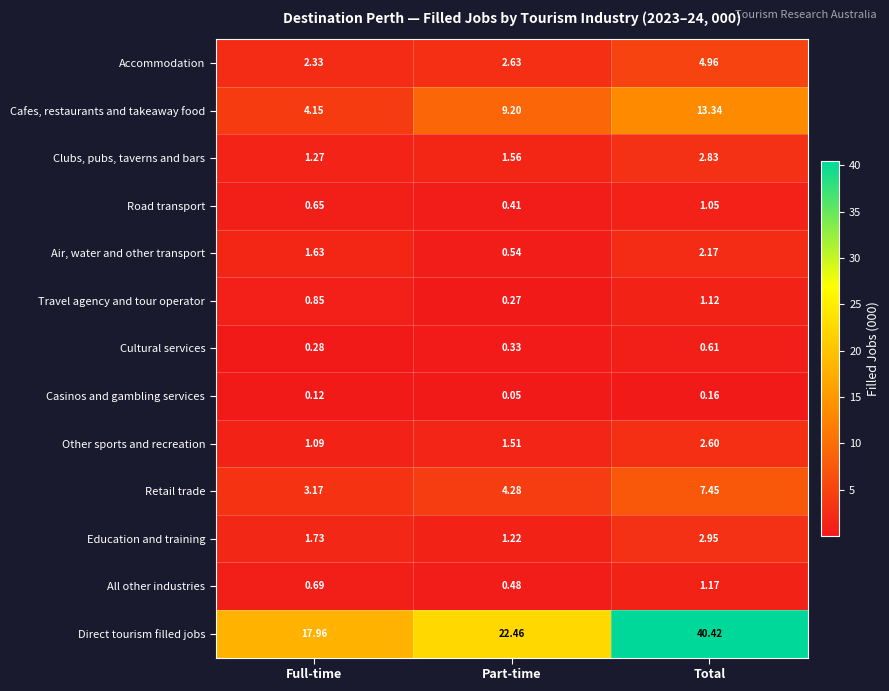

Which series has the largest total across all categories?

Direct tourism filled jobs